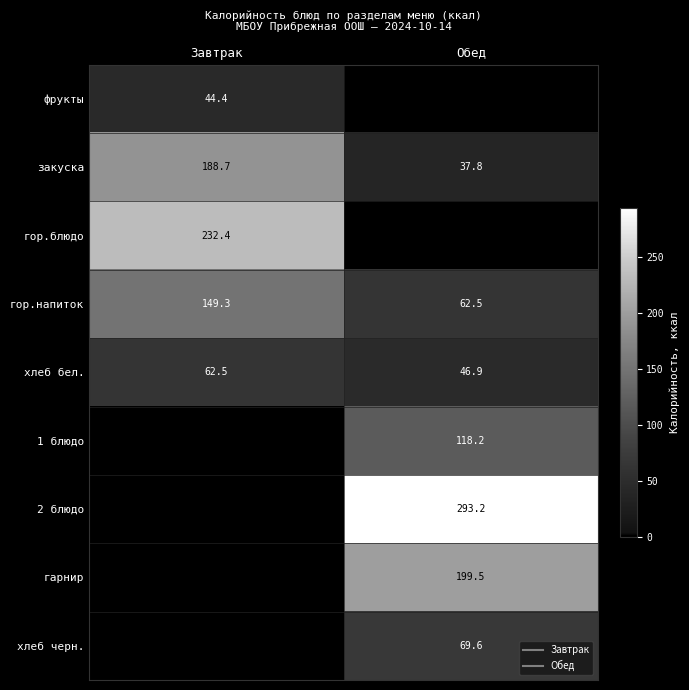

What is the sum of all 2 блюдо values?

293.2